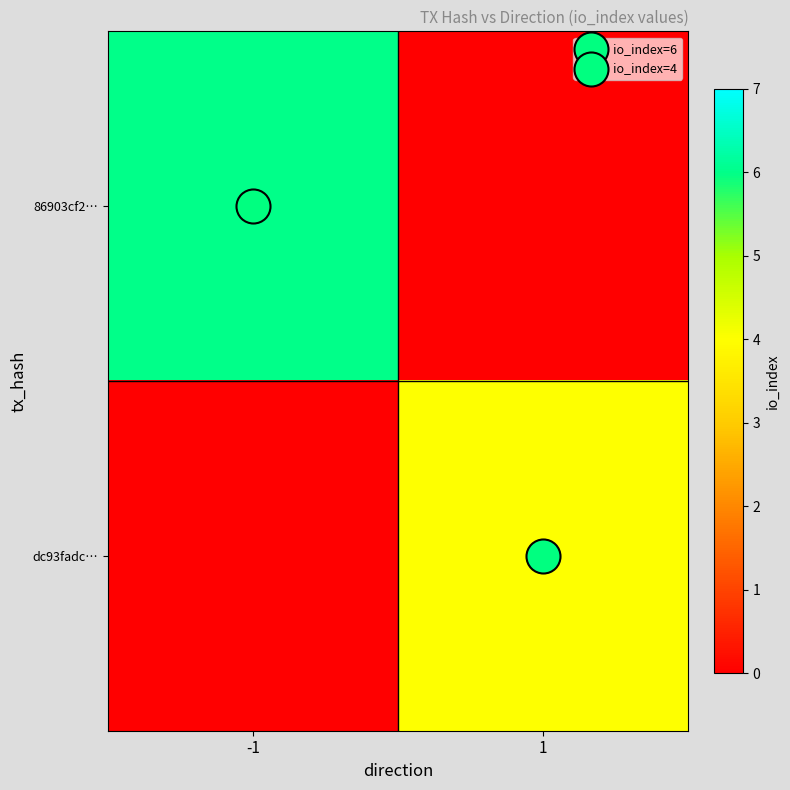

What is the sum of the dc93fadc… values at -1 and 1?

4